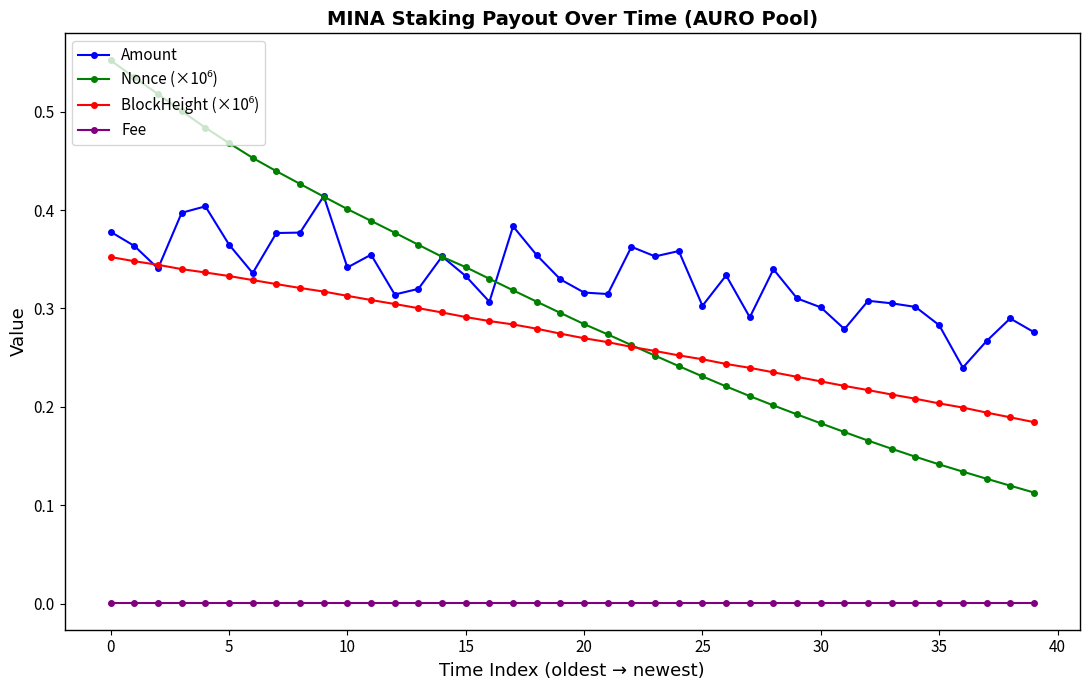

Which series has the largest total across all categories?

Amount